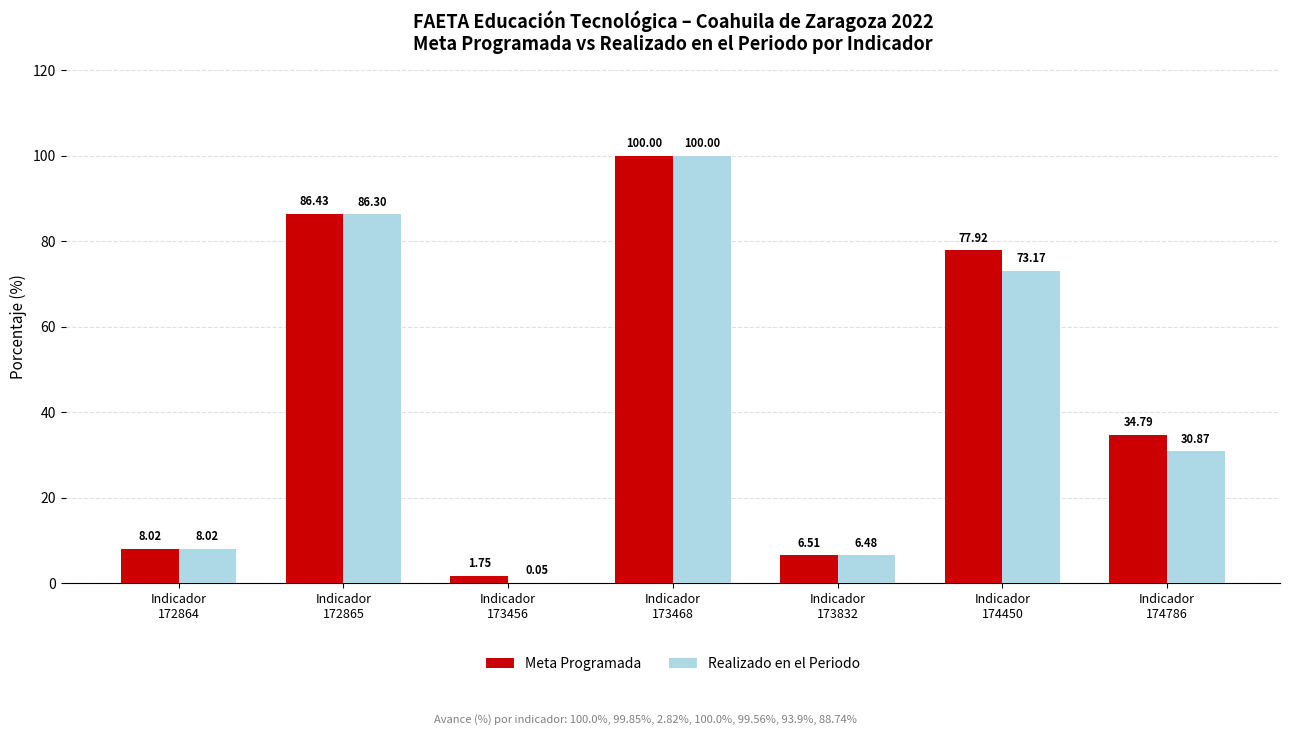

Which series has the largest total across all categories?

Meta Programada